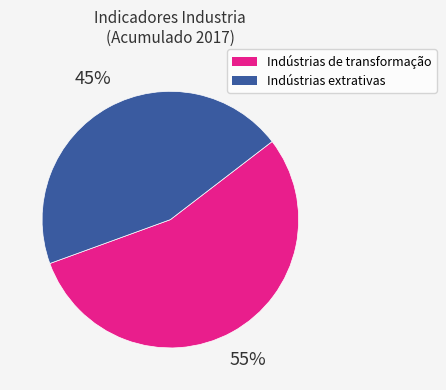

To the nearest percent, what is the difference between the largest and smallest slice percentages?

10%